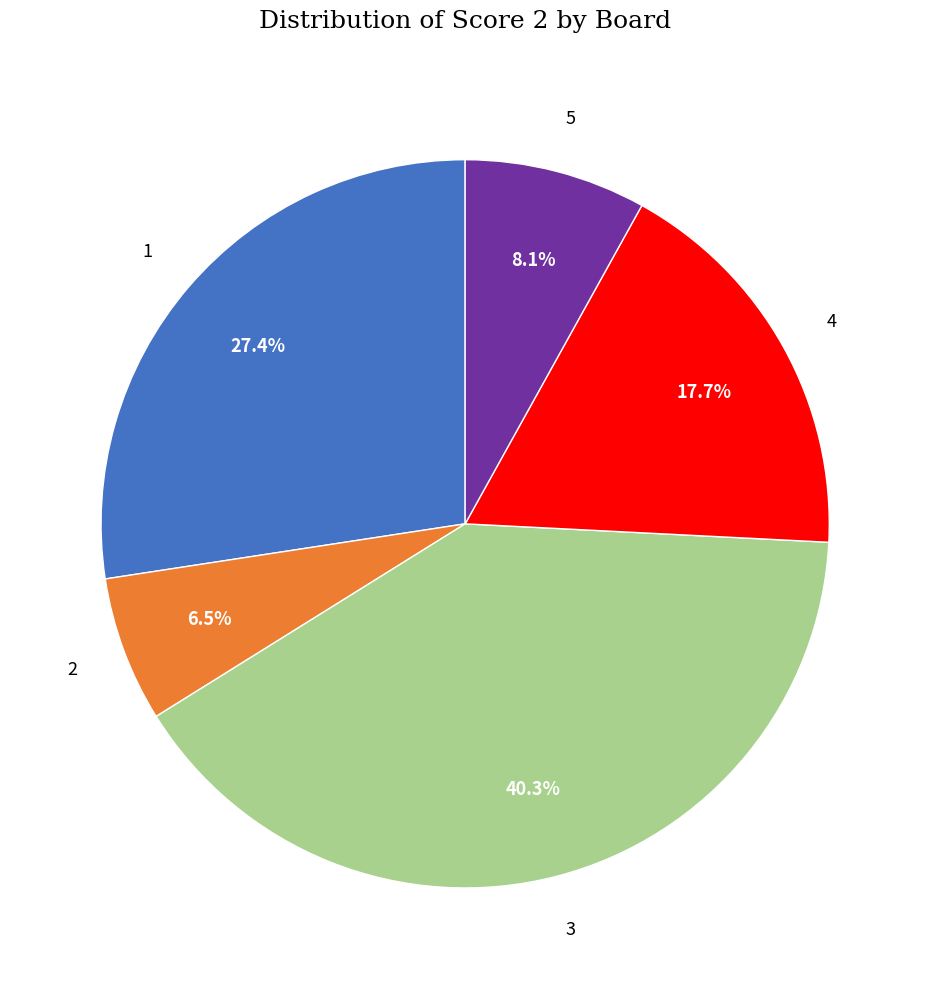

Is there a majority slice in this chart?

No